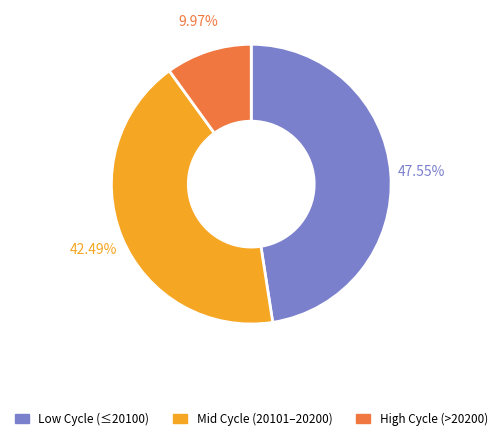

Is there any slice that represents more than half of the pie?

No